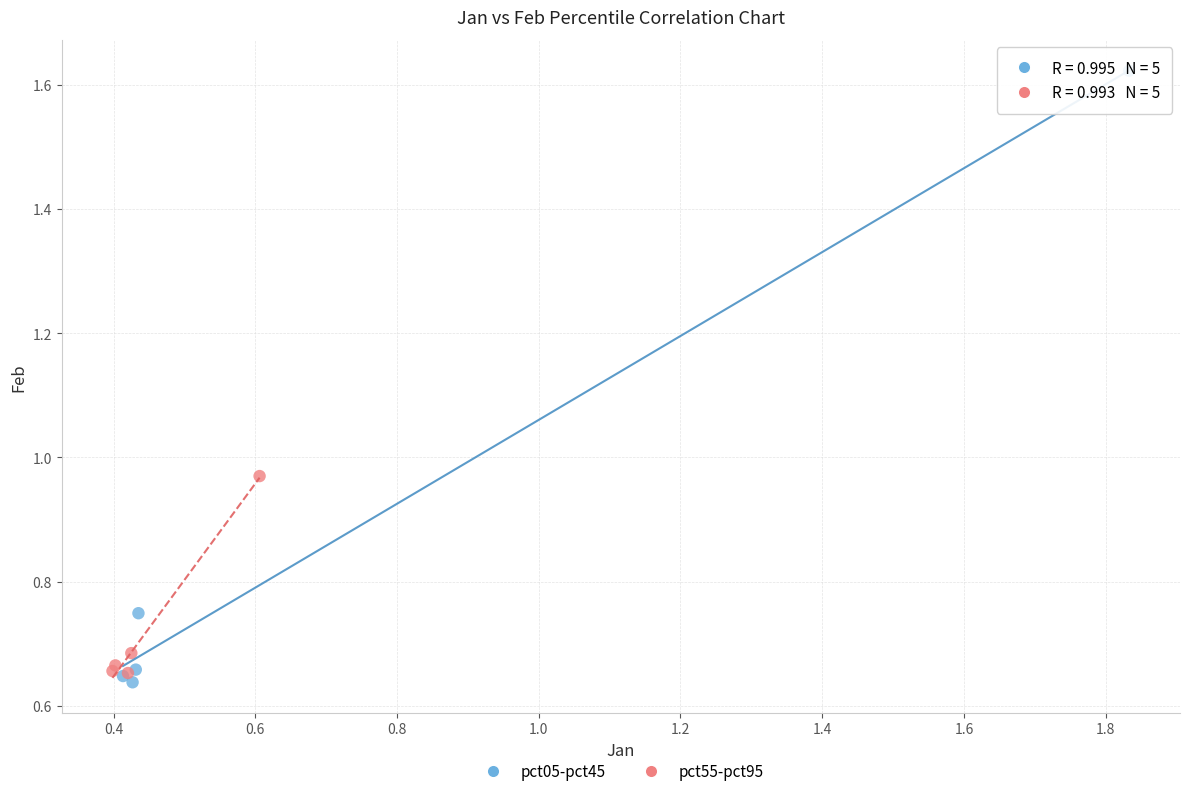

Which series contains the highest Y value?

pct05-pct45